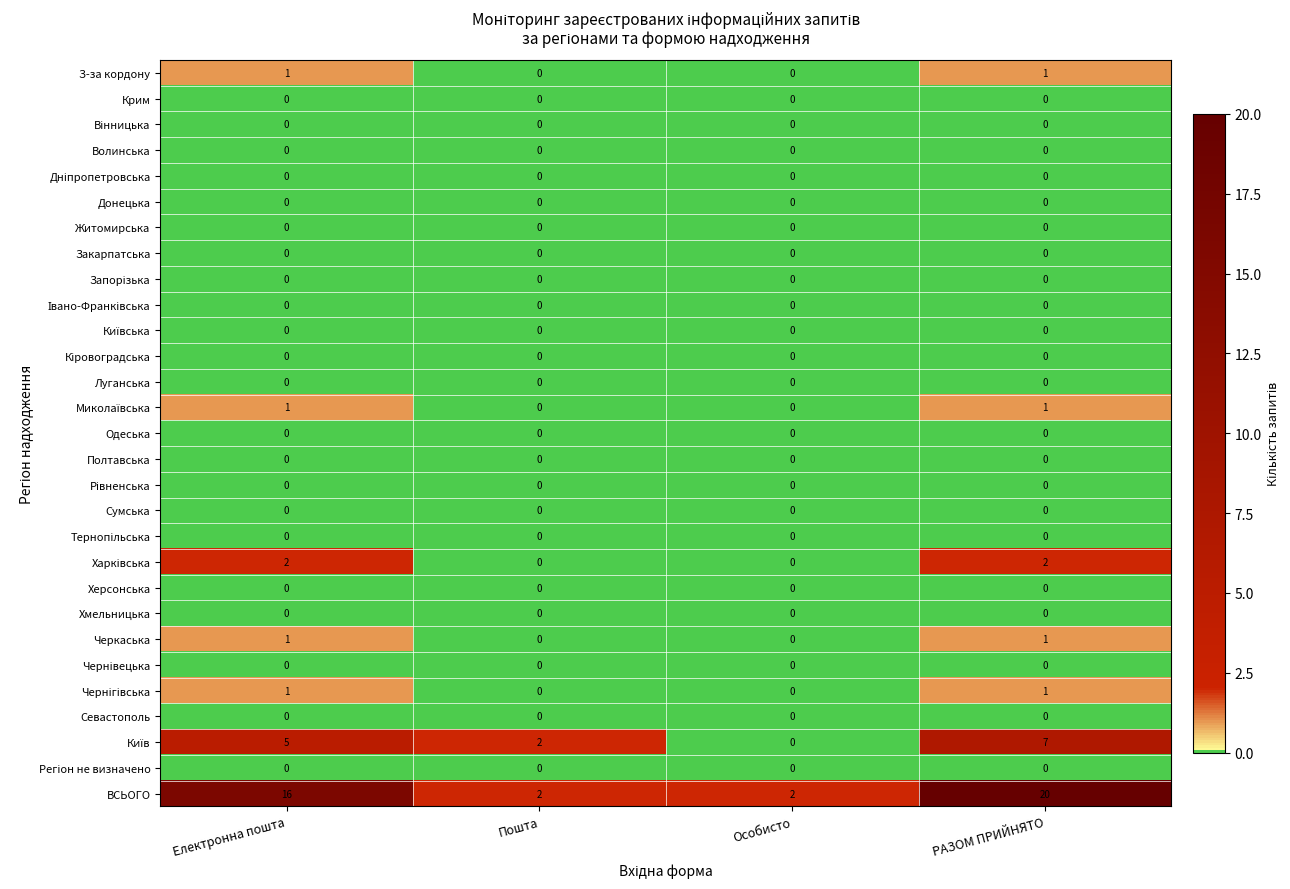

Which series has the widest spread of values?

ВСЬОГО